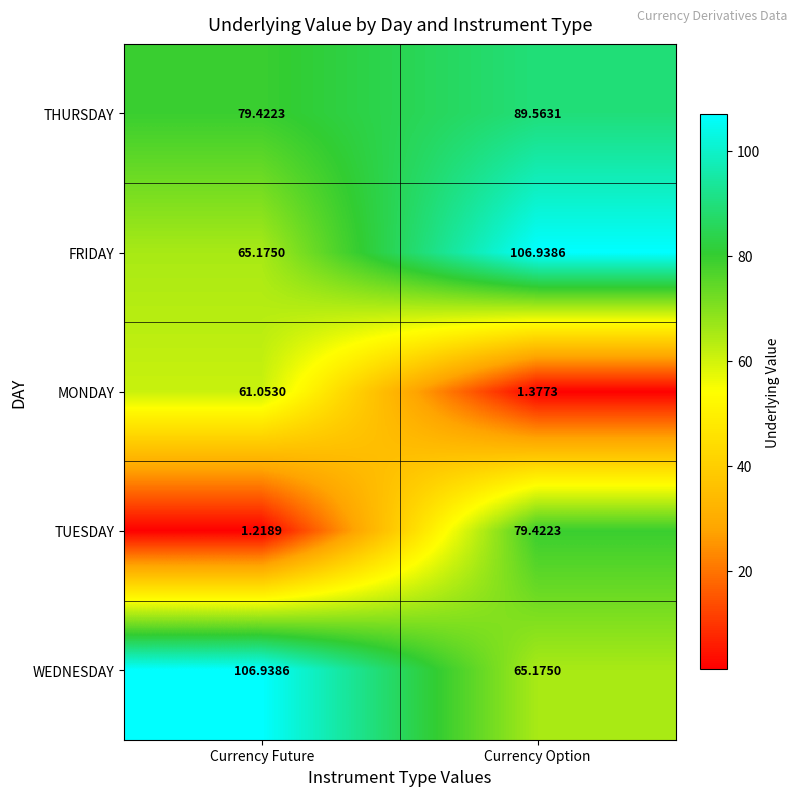

At which category is the sum across all series the highest?

Currency Option